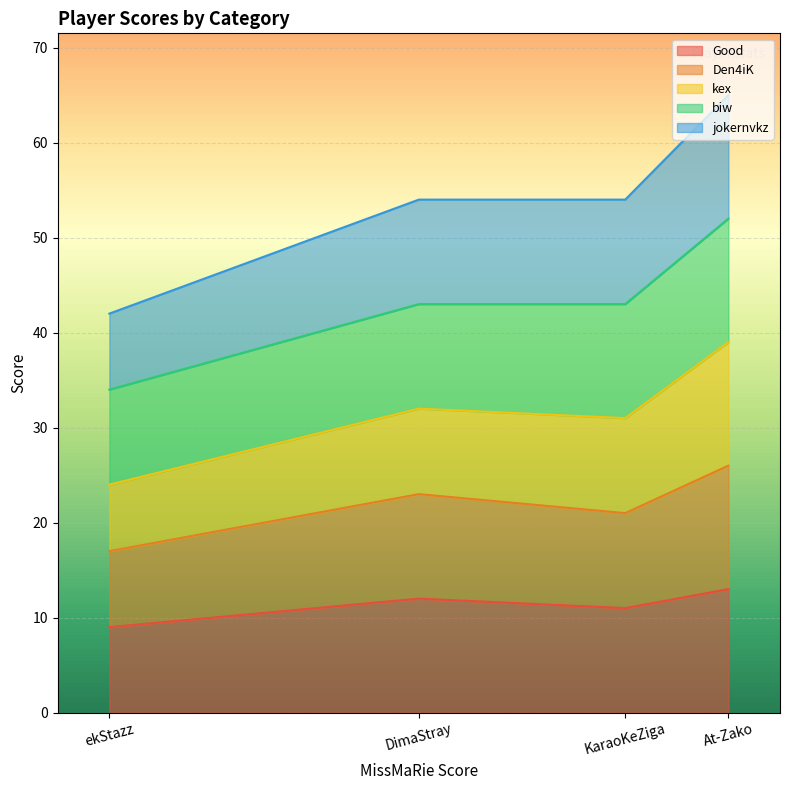

True or false: ОБ and biw cross at least once.

False